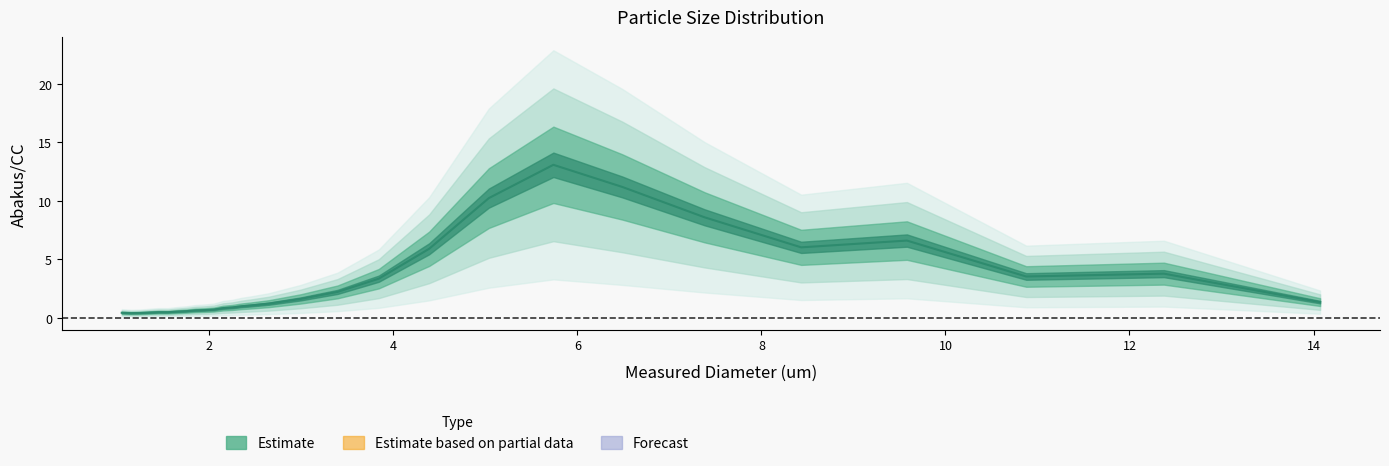

What is the sum of all values?

87.8